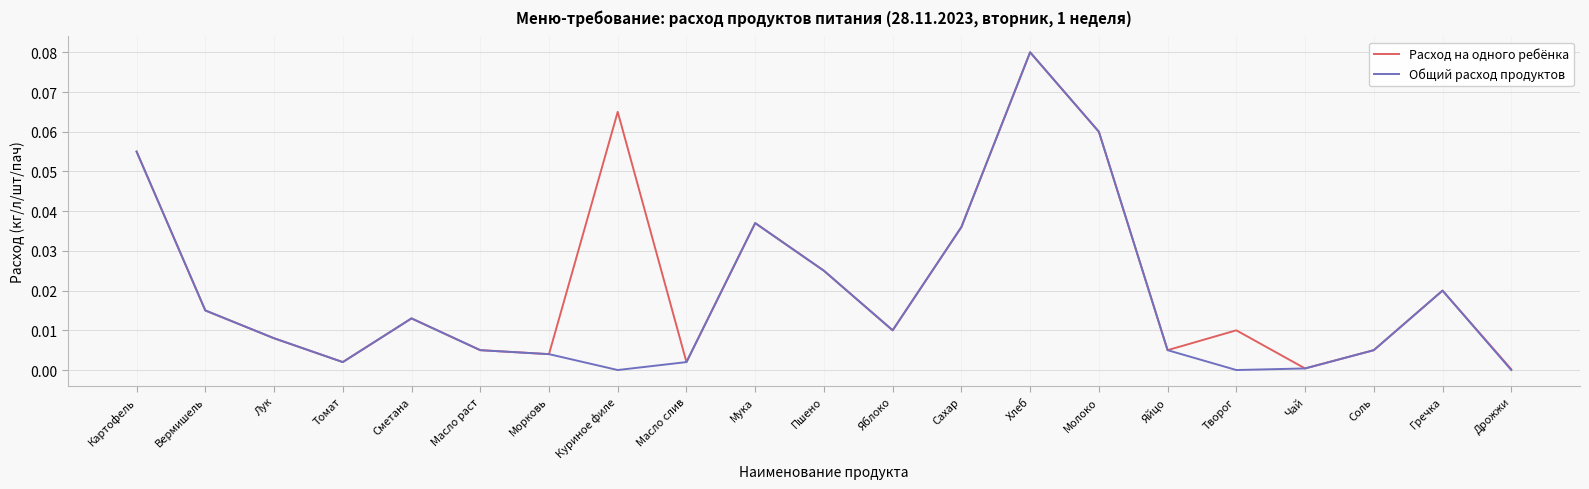

Is the value of Общий расход продуктов at Яйцо greater than the value of Расход на одного ребёнка at Сметана?

No